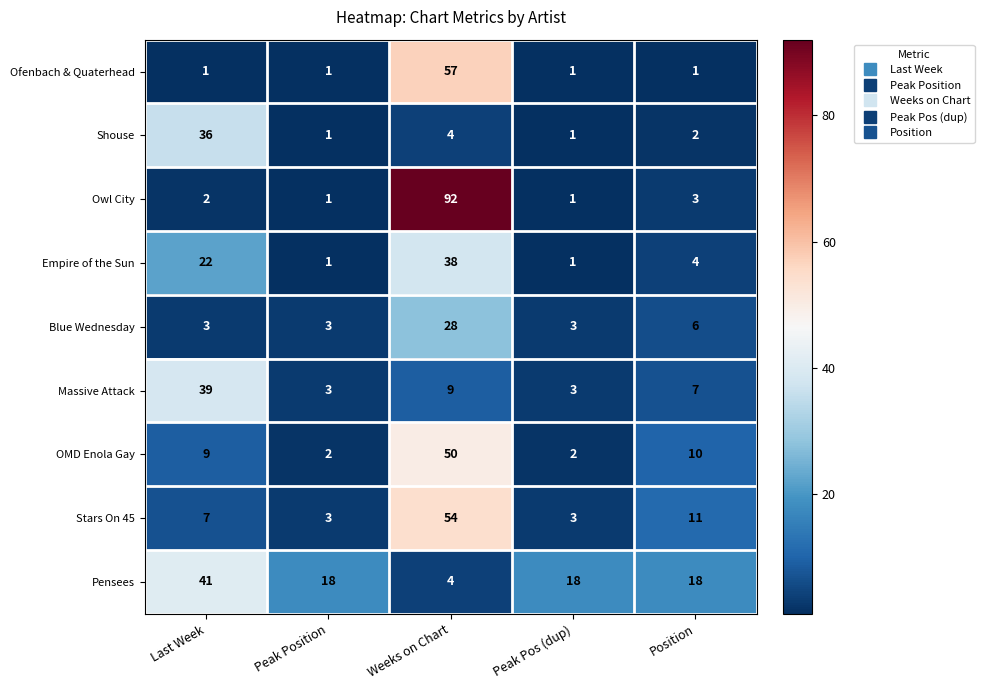

What is the spread (max minus min) of values at Last Week?

40